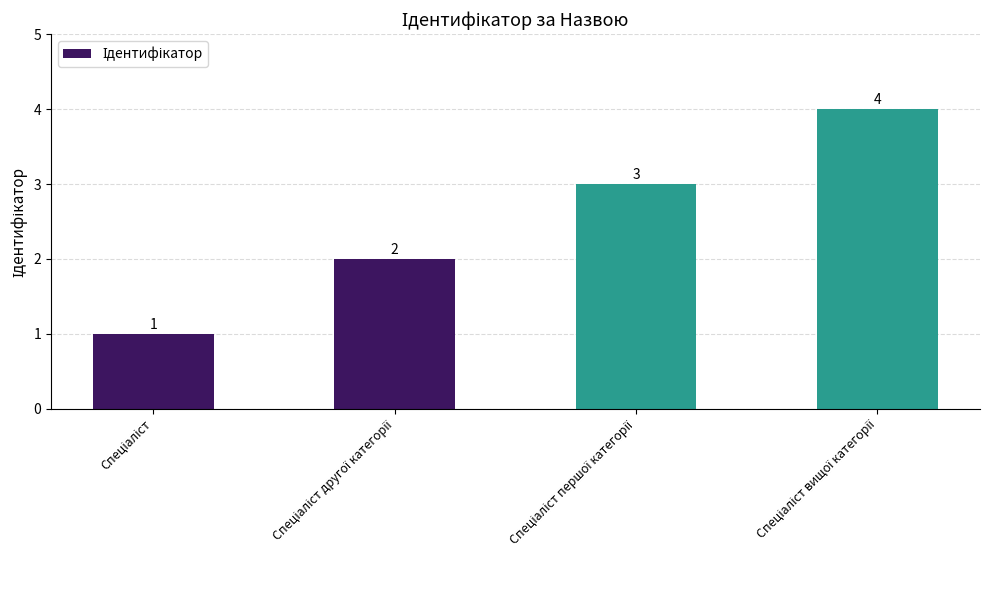

Reading left to right, extract all data points from this chart.

1	2	3	4